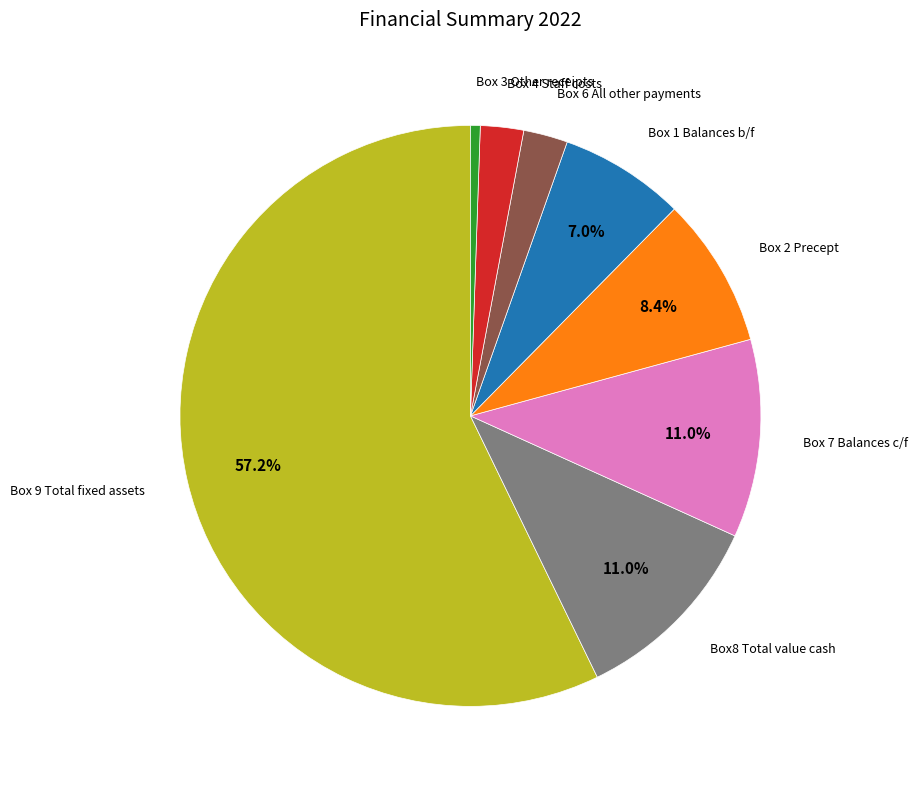

Does any single category account for the majority?

Yes